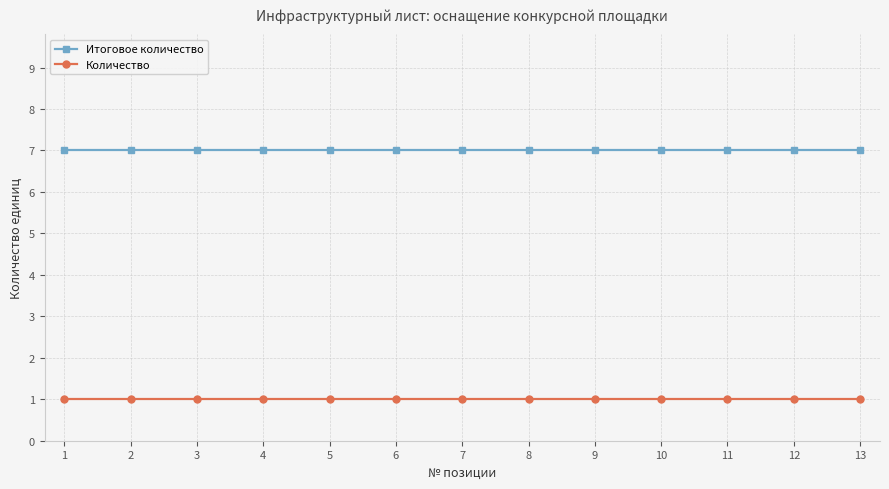

Read the Итоговое количество value at 13.

7